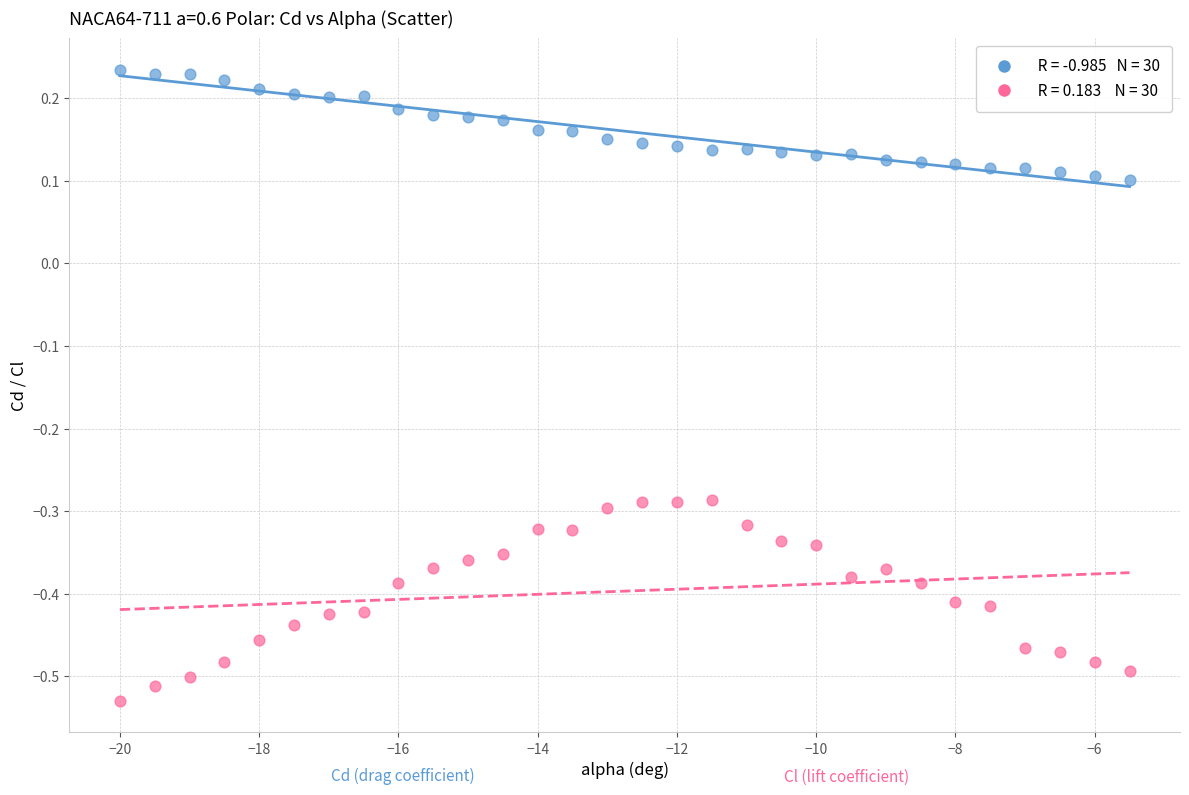

Across all data points, what is the range of Y values (max minus min)?

0.8